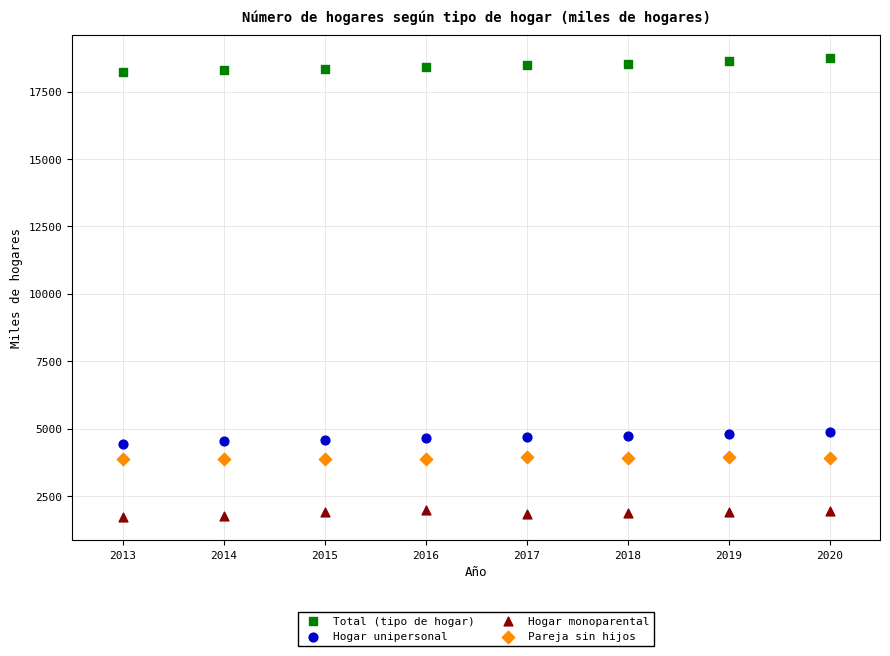

Which series reaches the minimum Y coordinate?

Hogar monoparental